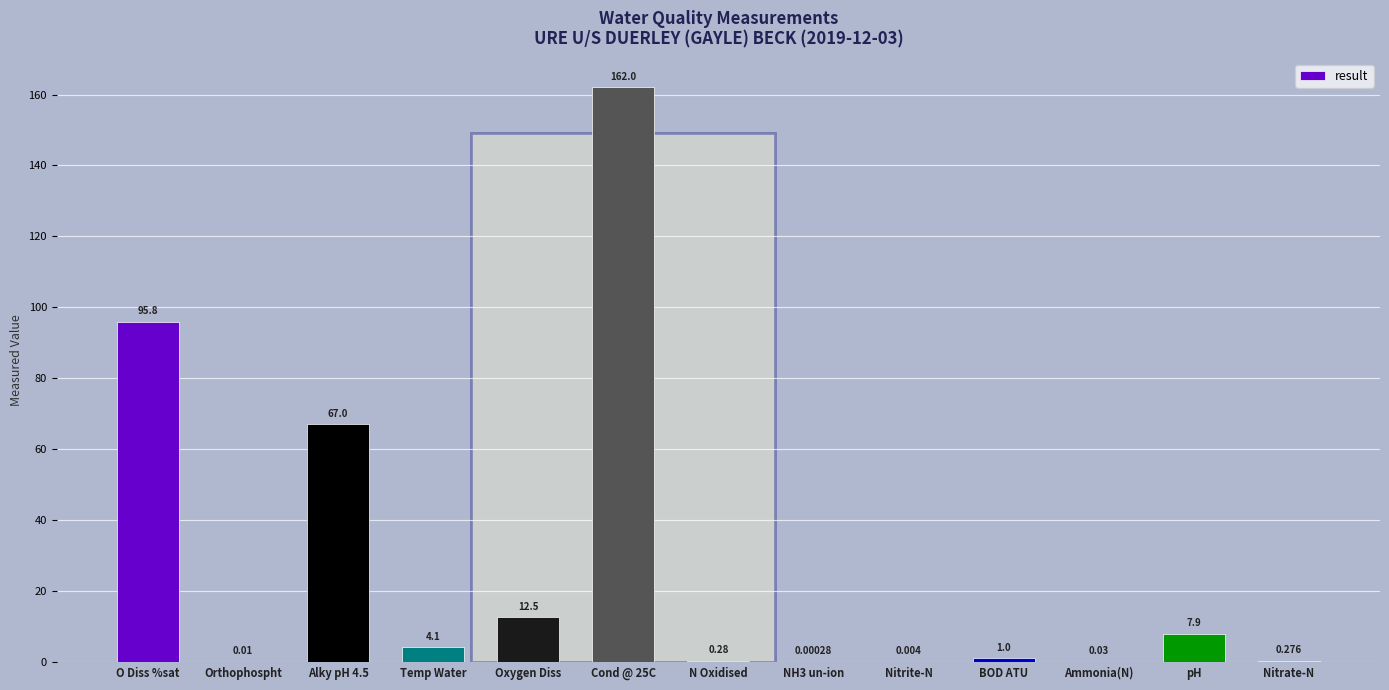

How many data points does each series have?

13